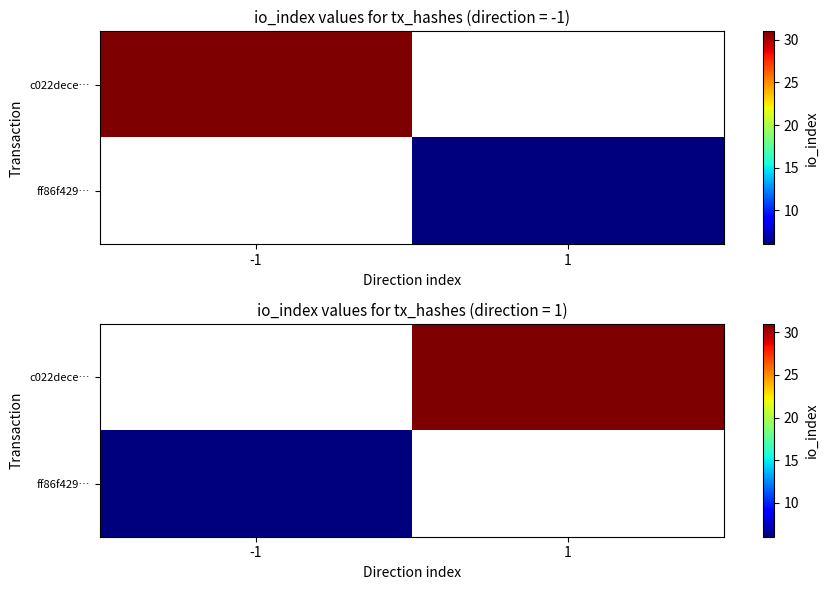

List the series in order of their peak value, lowest first.

c022dece…, ff86f429…